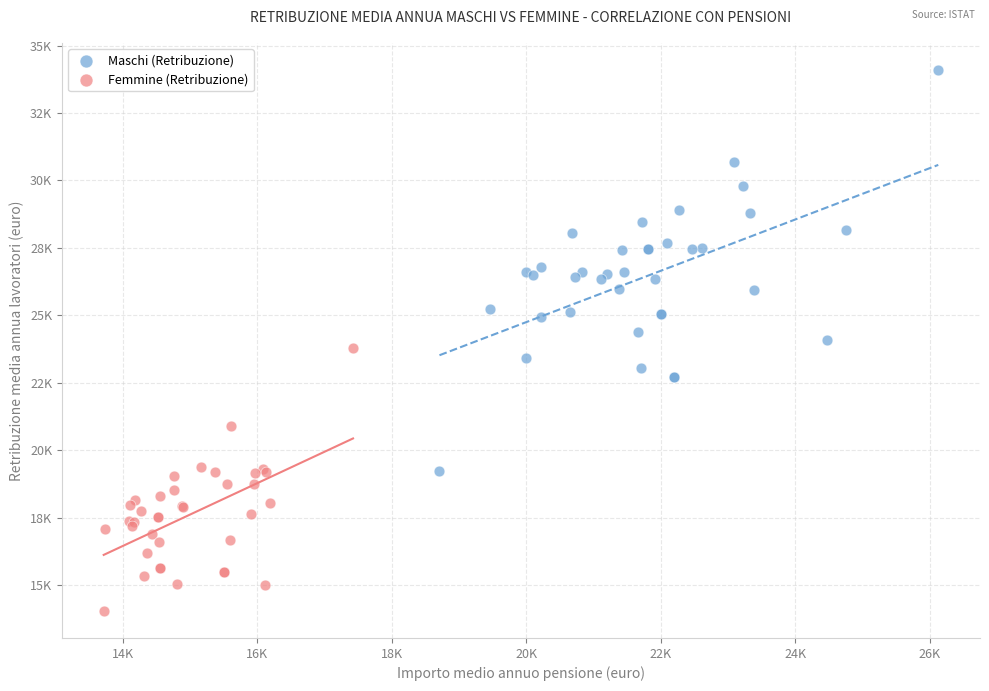

Which series contains the highest Y value?

Maschi (Retribuzione)